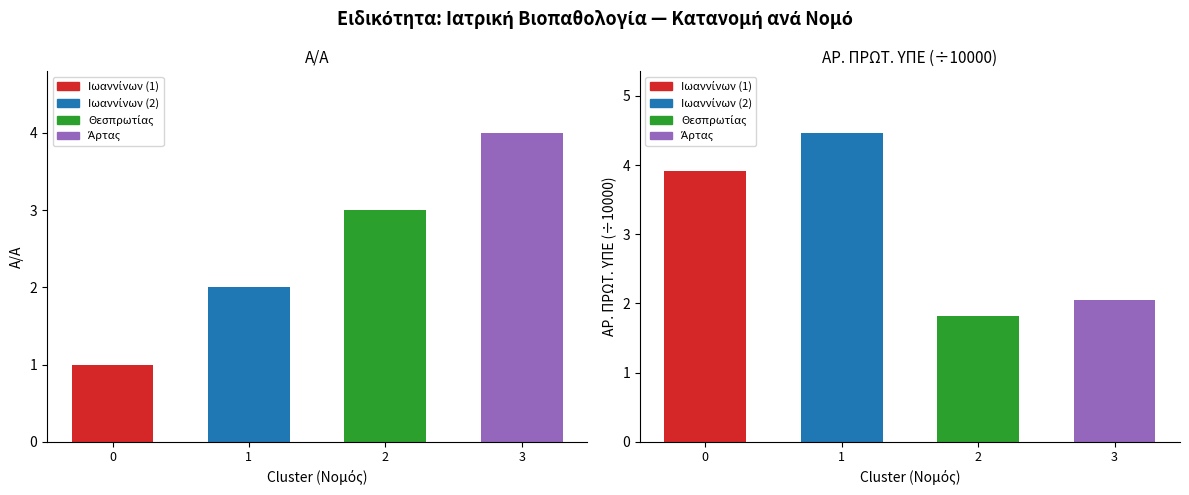

At which category is the sum across all series the highest?

1